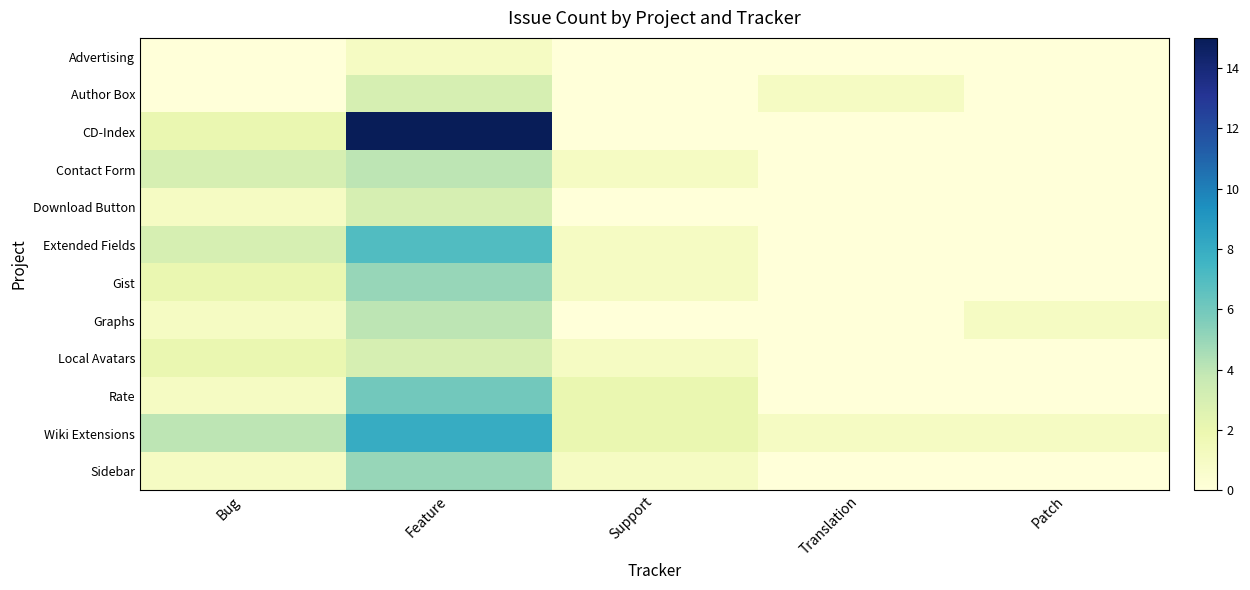

Rank the series by their maximum value, from lowest to highest.

Advertising, Author Box, Download Button, Local Avatars, Contact Form, Graphs, Gist, Sidebar, Rate, Extended Fields, Wiki Extensions, CD-Index